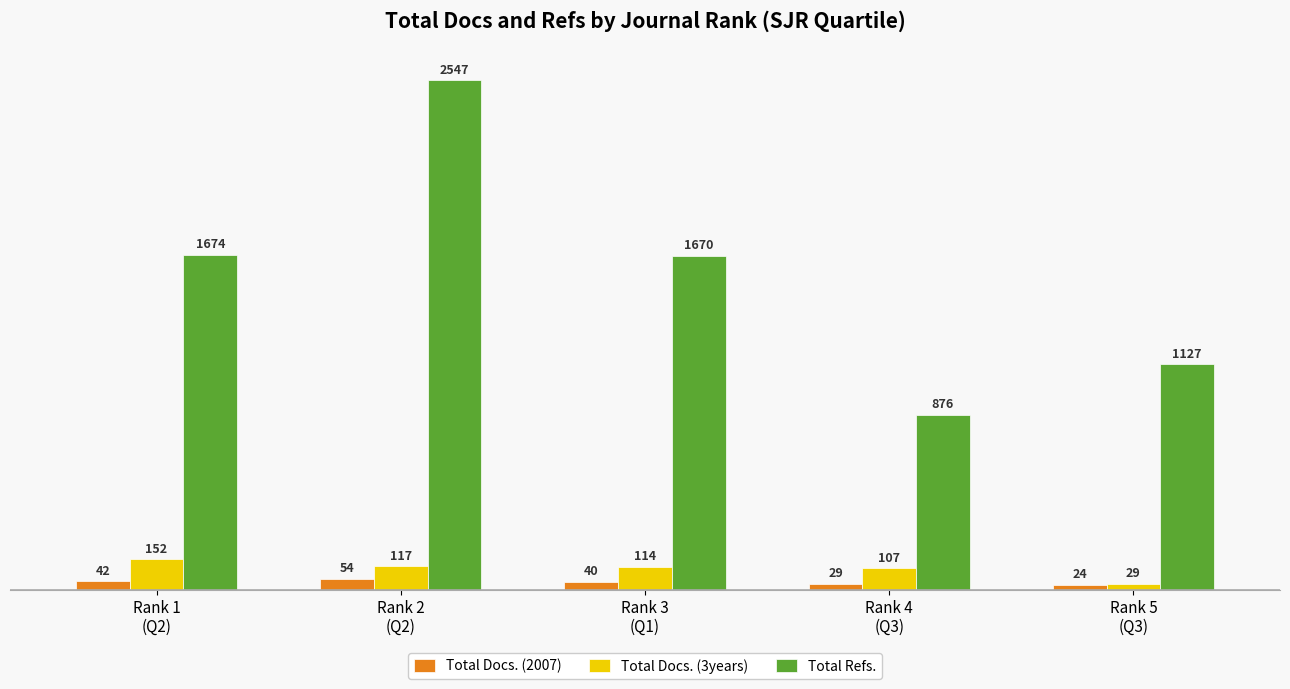

List the labels in order of Total Docs. (3years) value, smallest first.

Rank 5
(Q3), Rank 4
(Q3), Rank 3
(Q1), Rank 2
(Q2), Rank 1
(Q2)